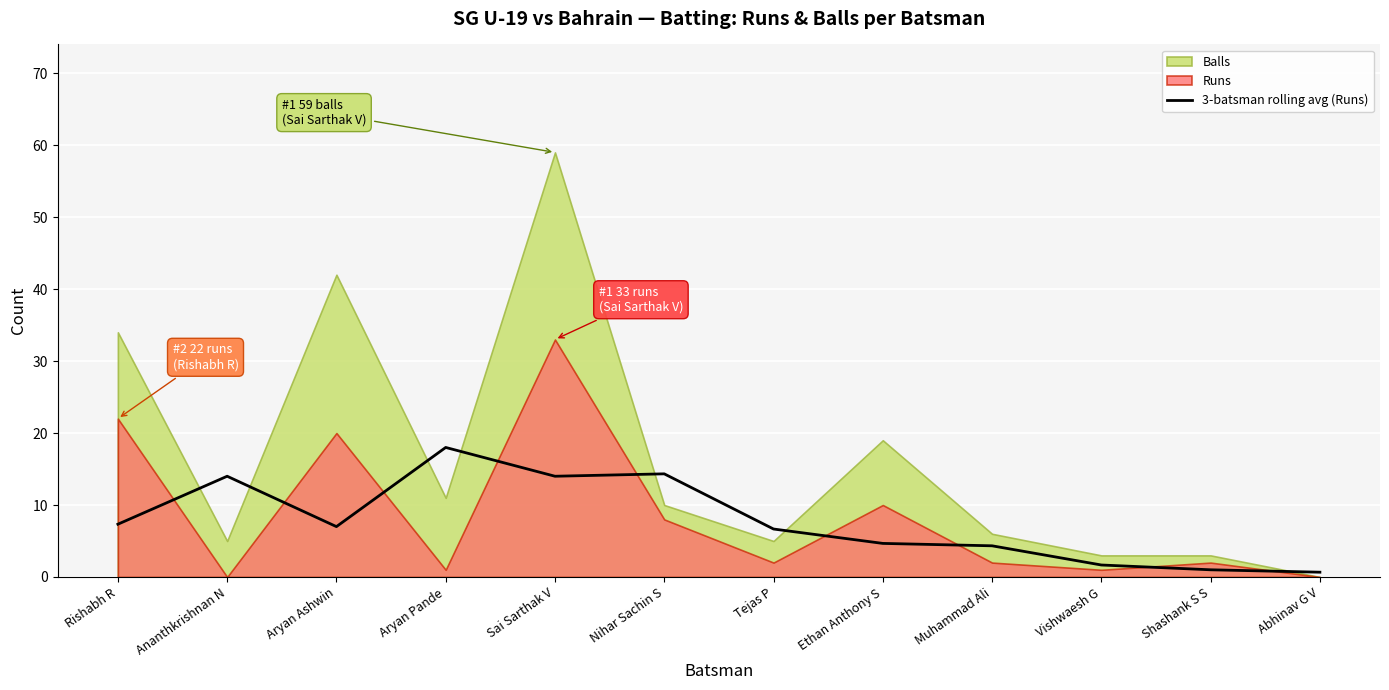

What is the difference between the second highest and second lowest values?

13.3